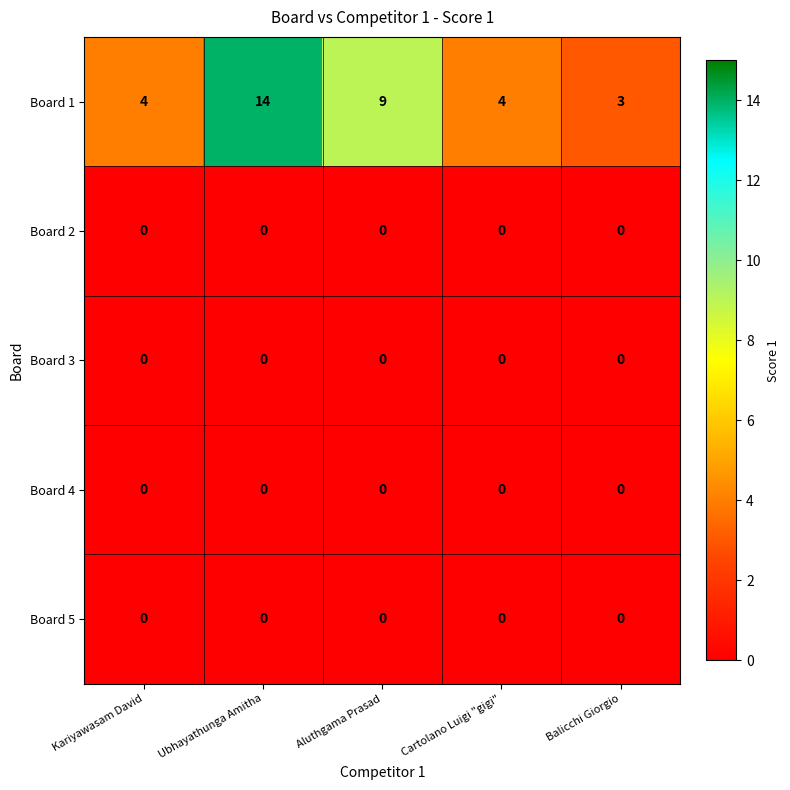

At how many categories does at least one series exceed 12?

1